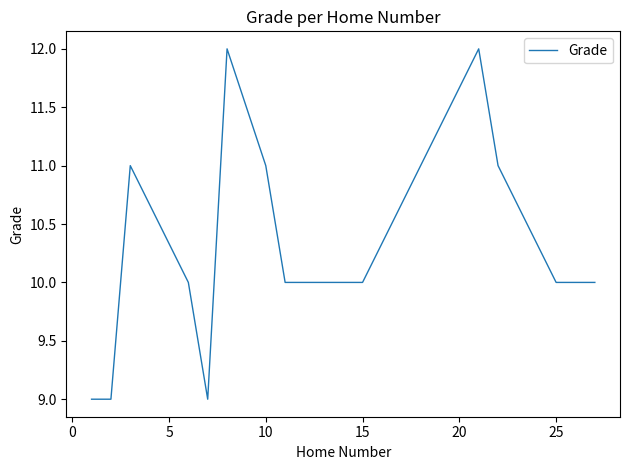

What is the smallest value displayed?

9